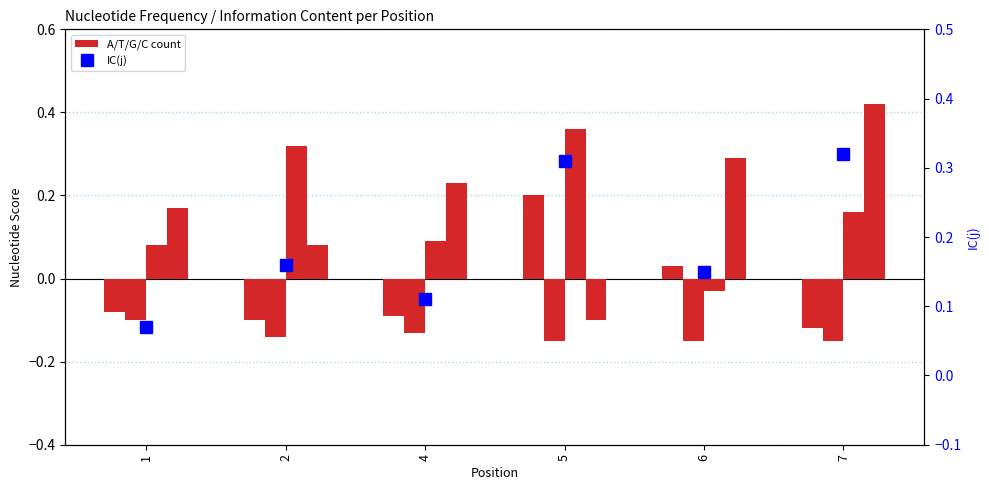

What is the value of the A bar at the 6th from the left?

-0.1